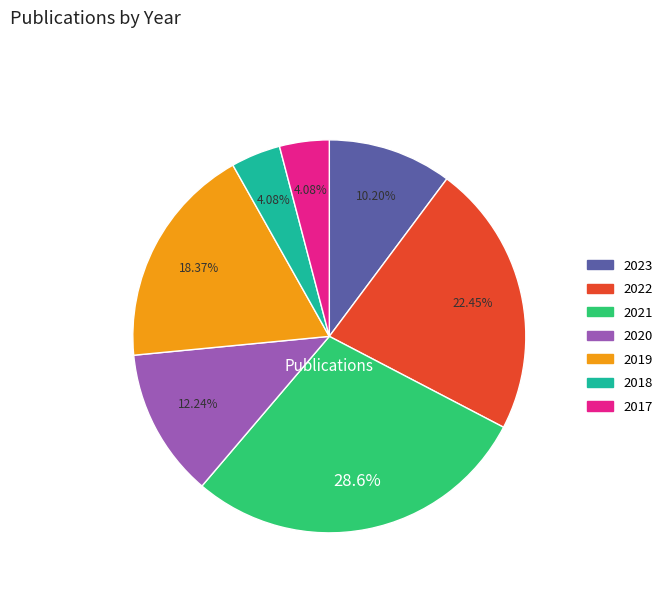

What percentage is the 2023 slice, to the nearest percent?

10%